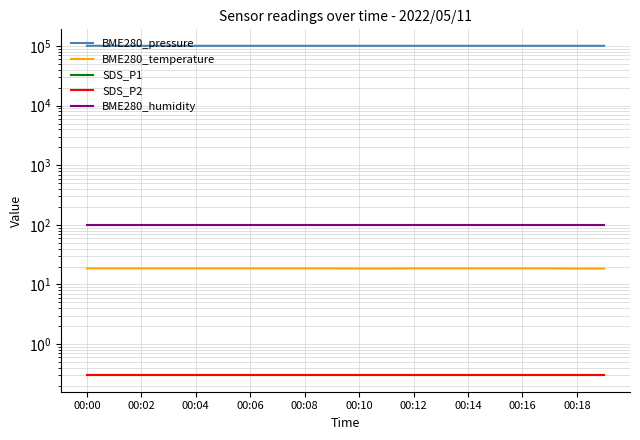

What is the label of the 6th point from the right?

00:14